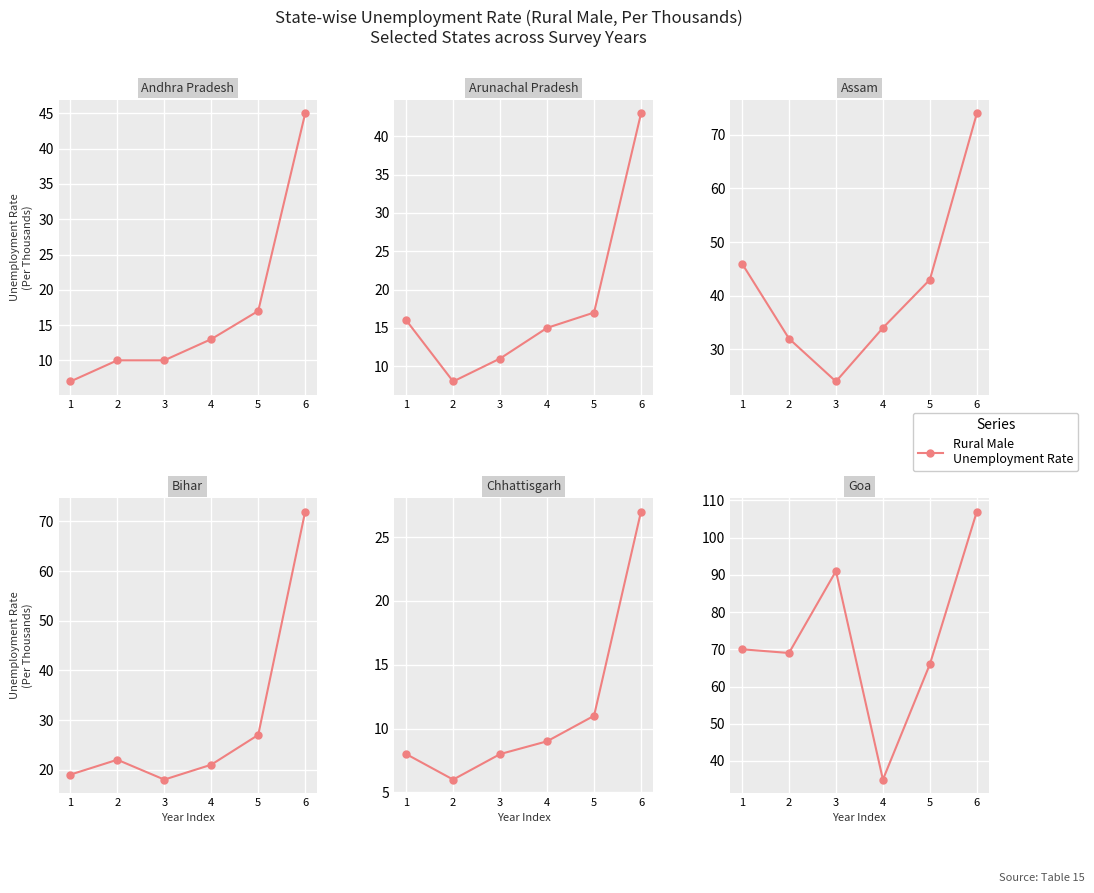

What is the greatest value displayed?

107